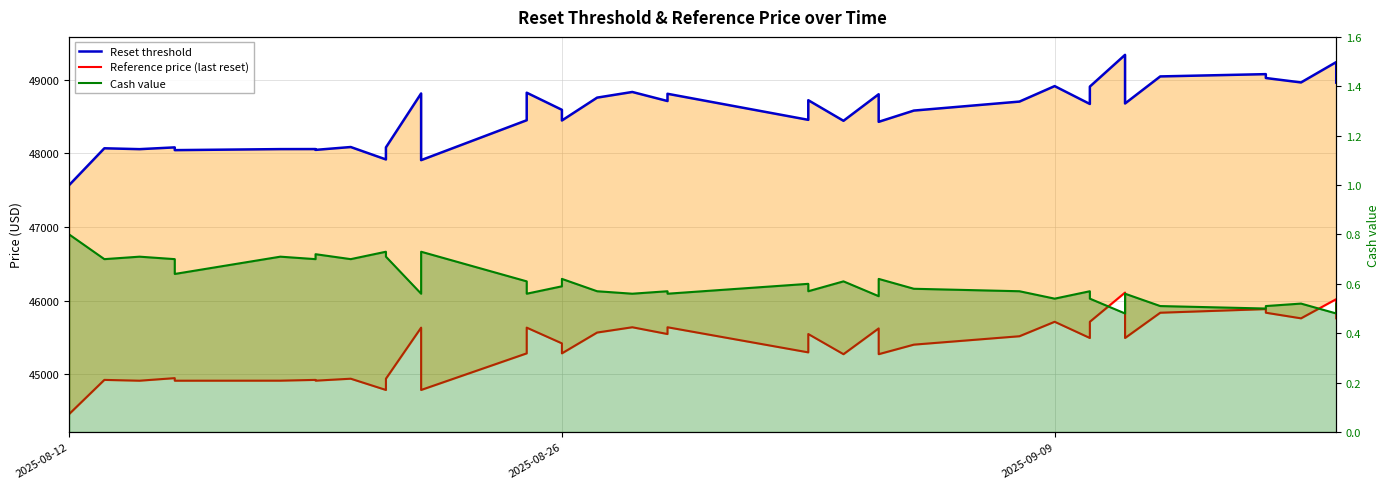

What is the value of the Reset threshold point at the 24th from the left?

48440.1